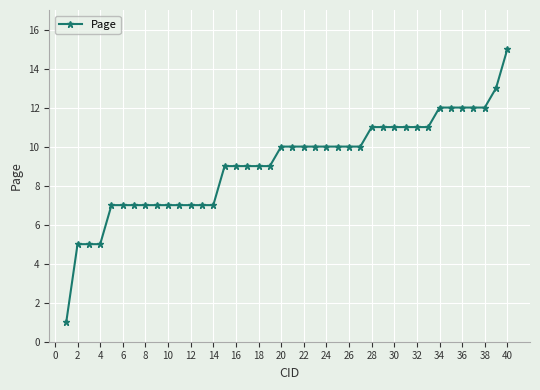

What is the maximum value shown in the chart?

15